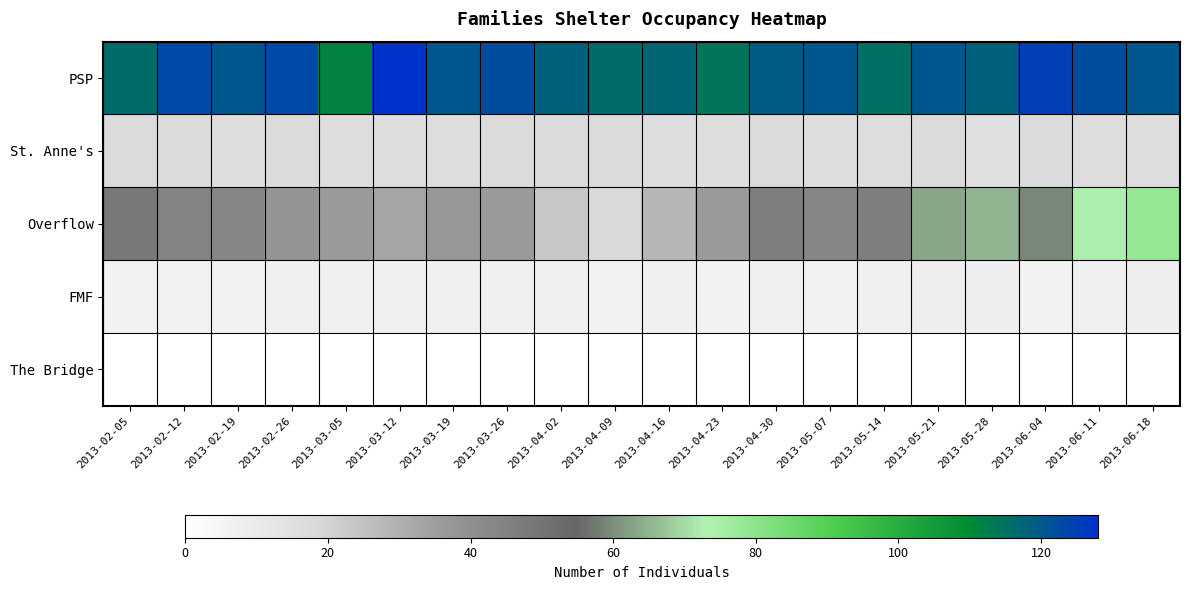

At how many categories does at least one series exceed 93?

20